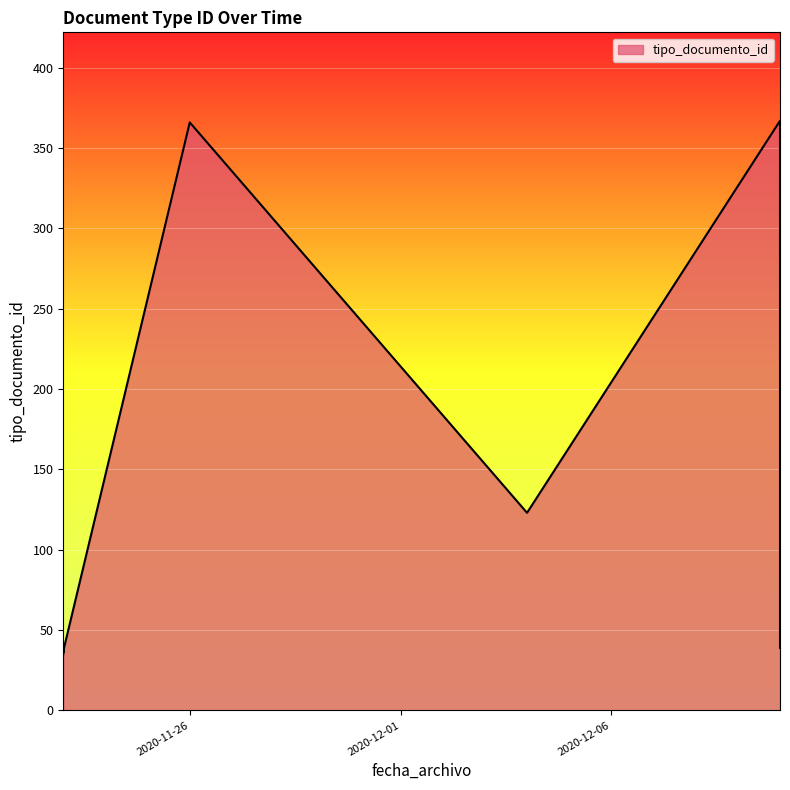

What value does the data have at 2020-12-10, to the nearest 50?

350